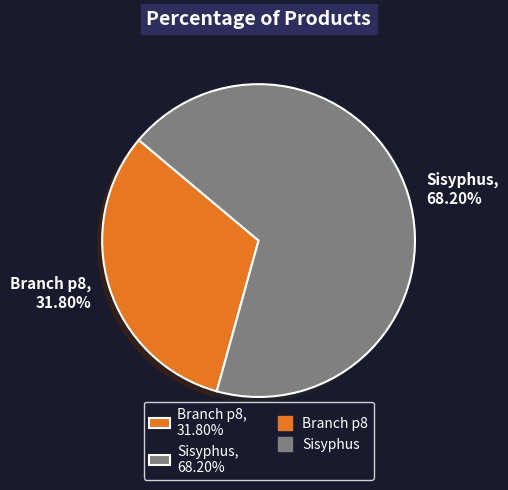

Rank the categories by value from highest to lowest.

Sisyphus, 68.20%, Branch p8, 31.80%